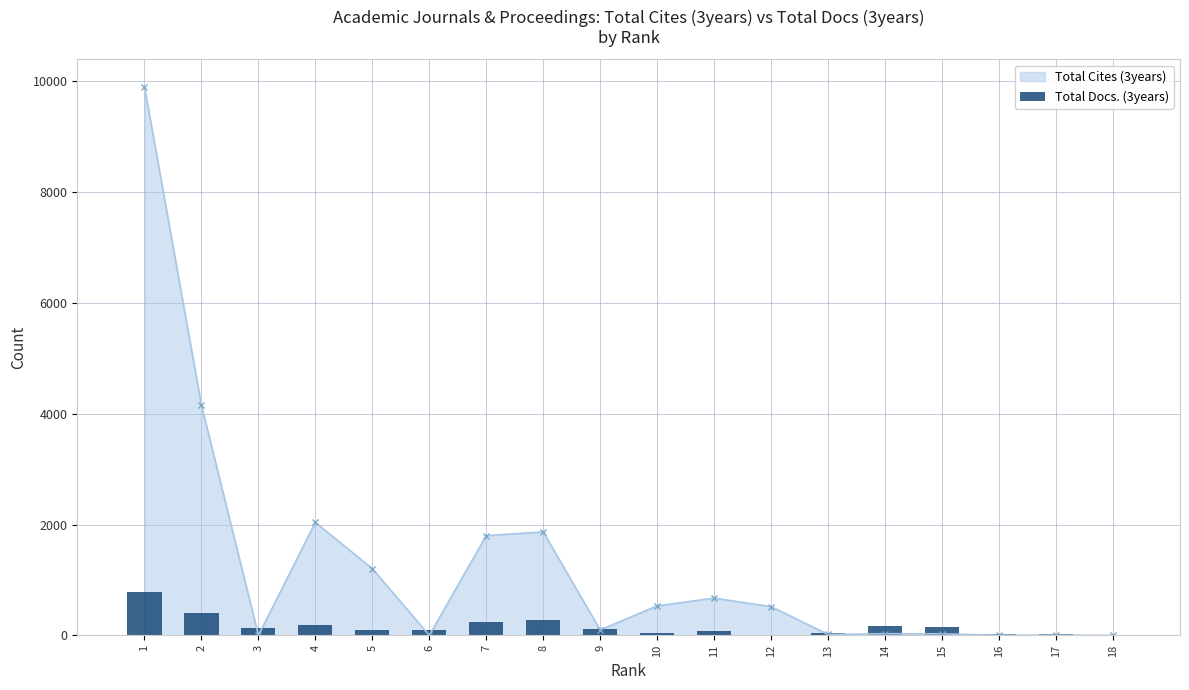

What is the average value?

158